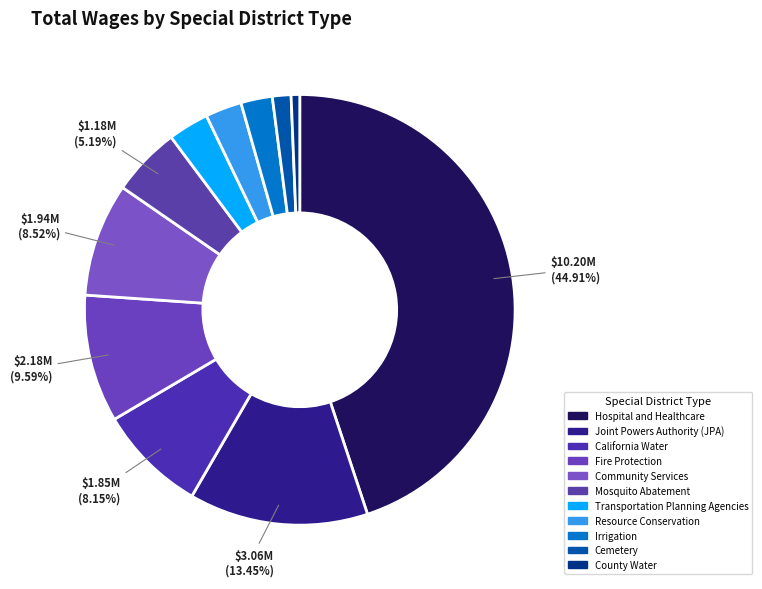

What is the smallest slice in the pie chart?

County Water